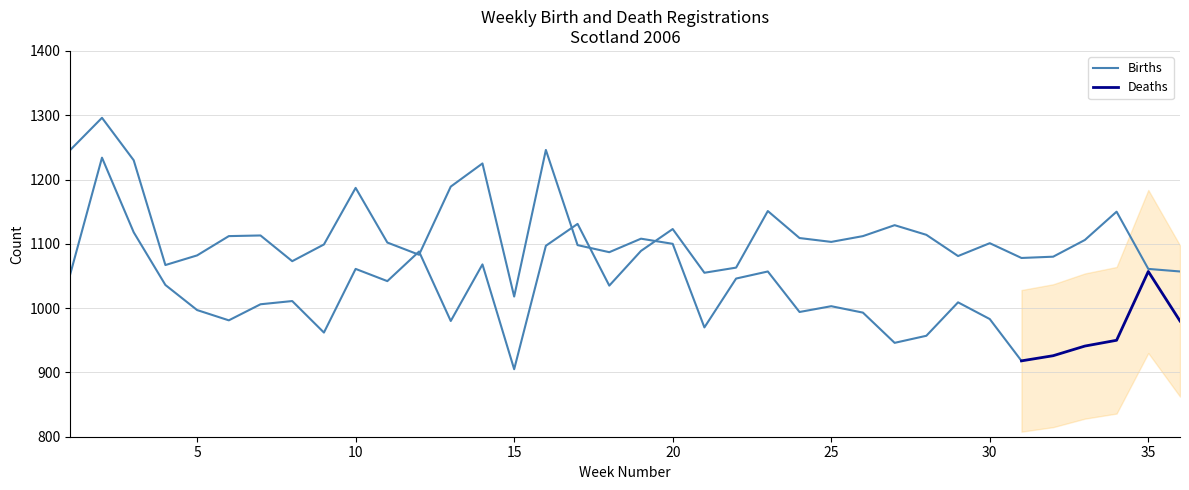

Does the chart display data point markers on the line(s)?

No